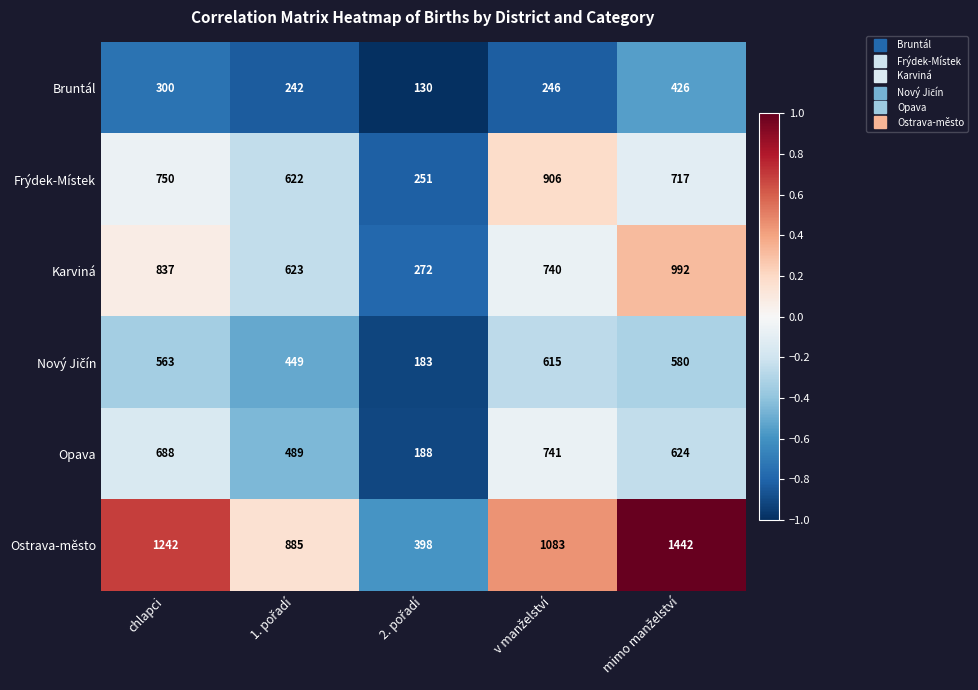

Is it true that Frýdek-Místek equals 1052 at chlapci?

False